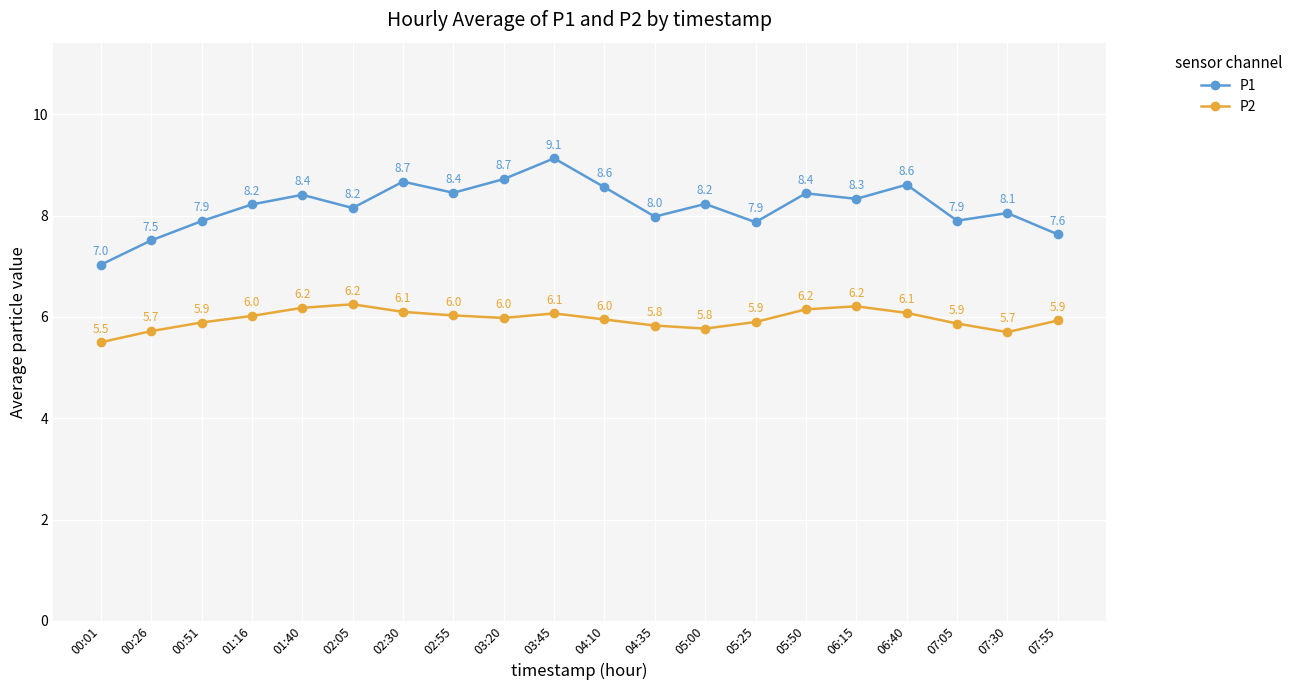

What is the approximate value of P2 at 00:01?

5.5